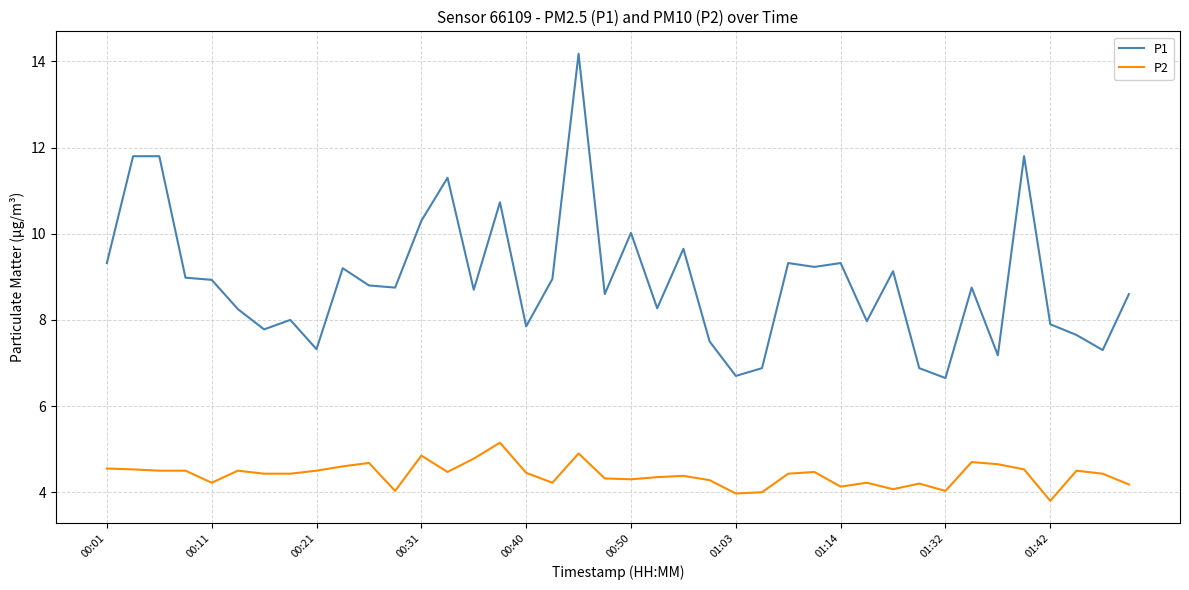

What is the smallest value displayed?

3.8